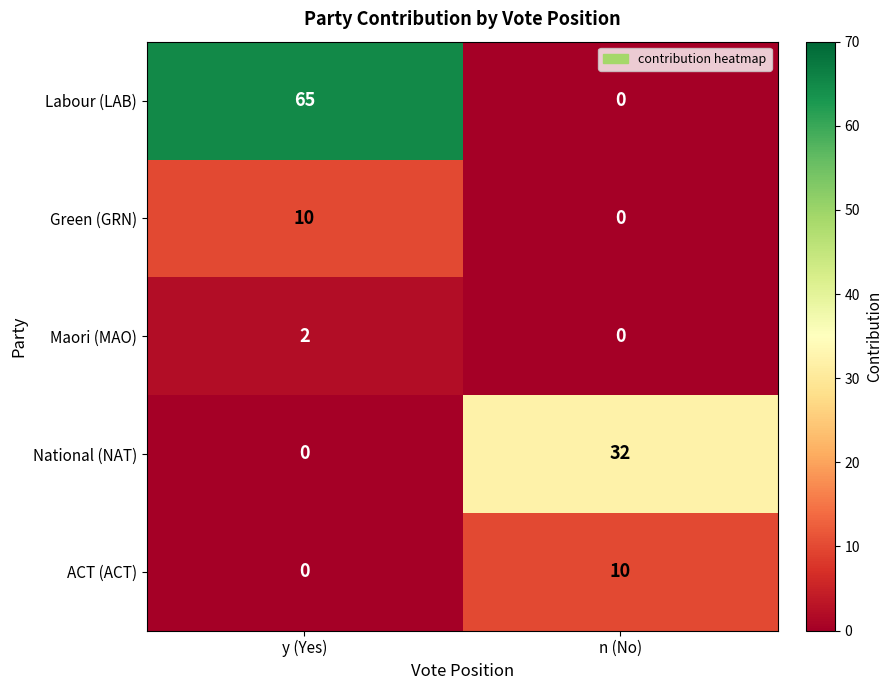

Which series has the largest range (max minus min)?

Labour (LAB)